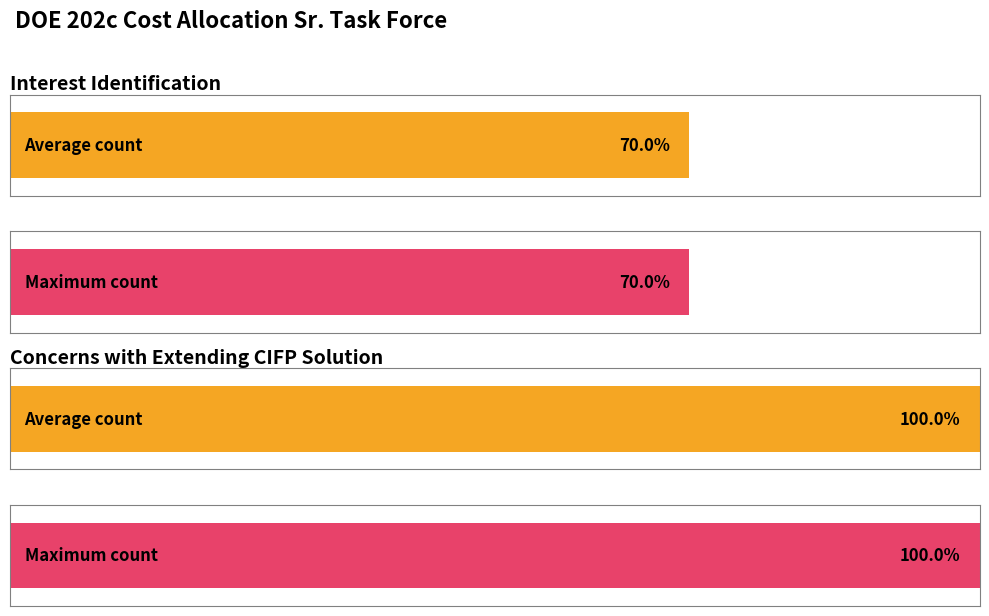

The value of Interests at Interest Identification is 6. True or false?

False